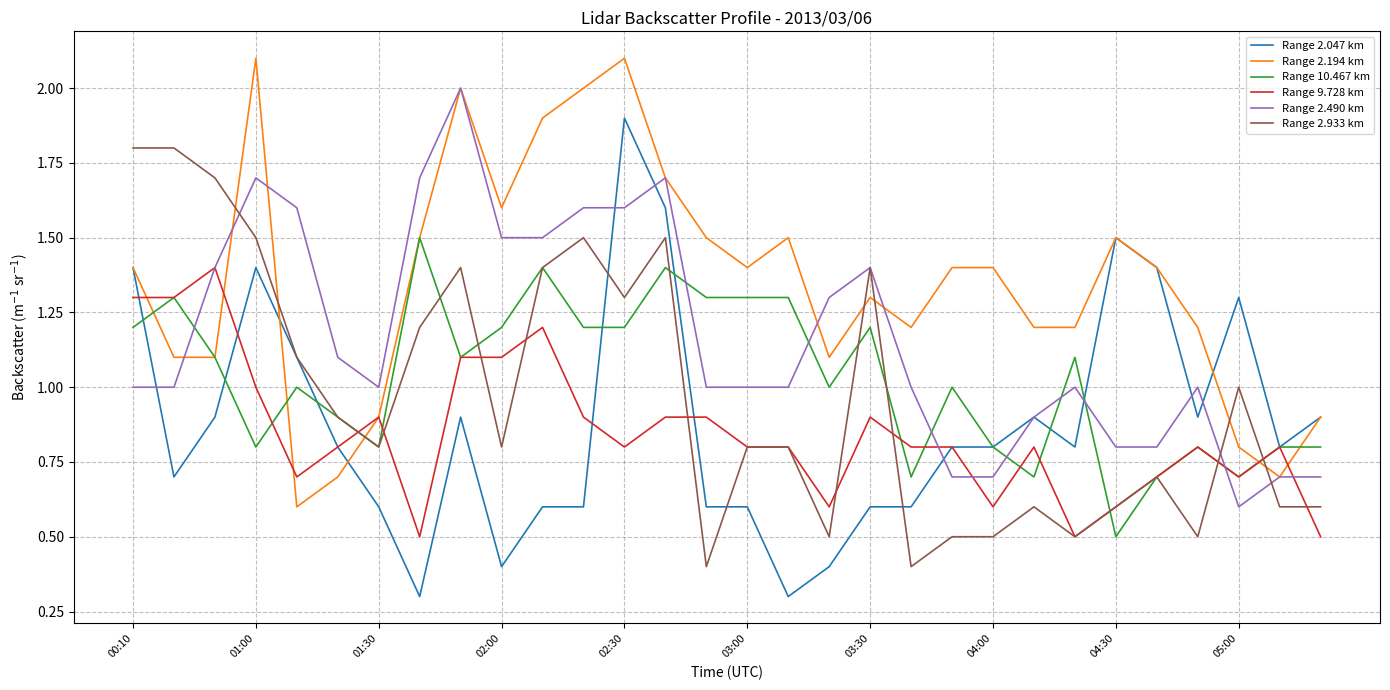

True or false: Range 2.490 km and Range 10.467 km intersect in this chart.

True